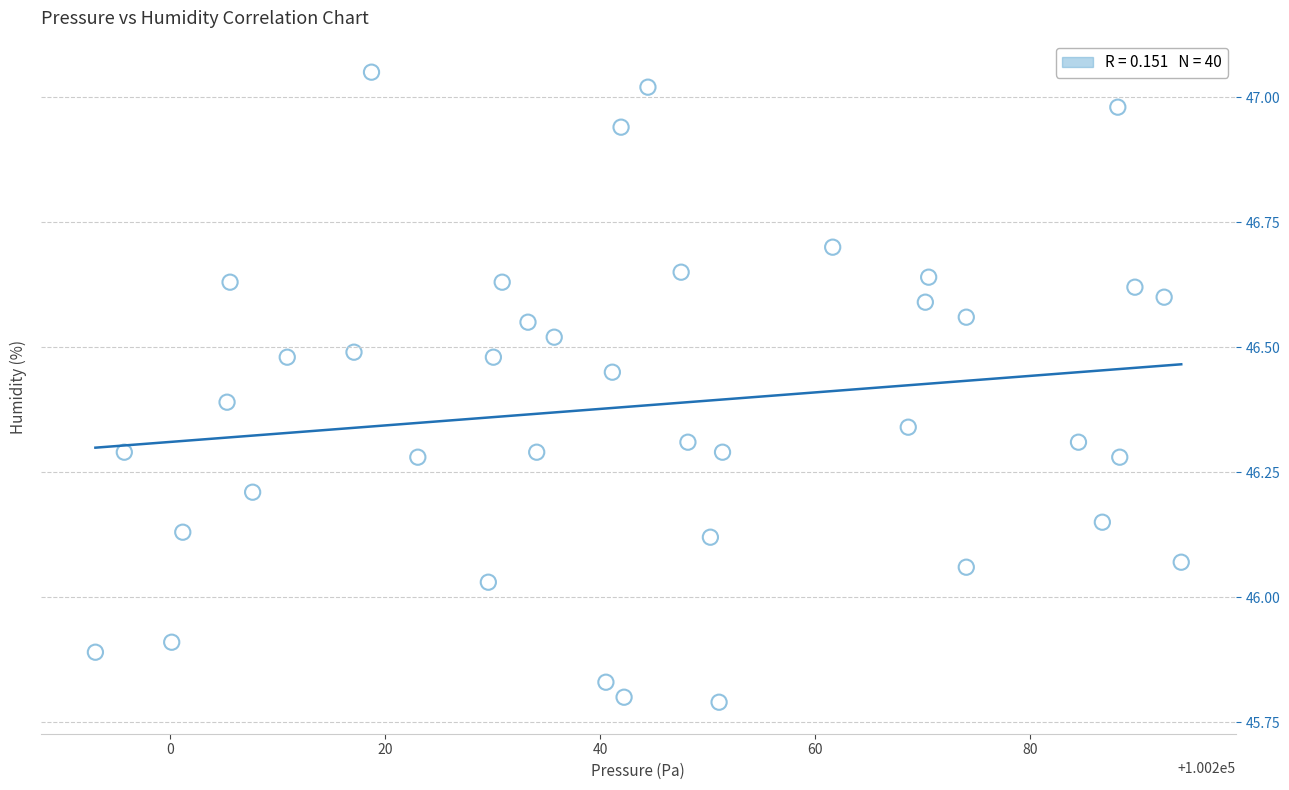

What is the range of Y values (max minus min)?

1.3